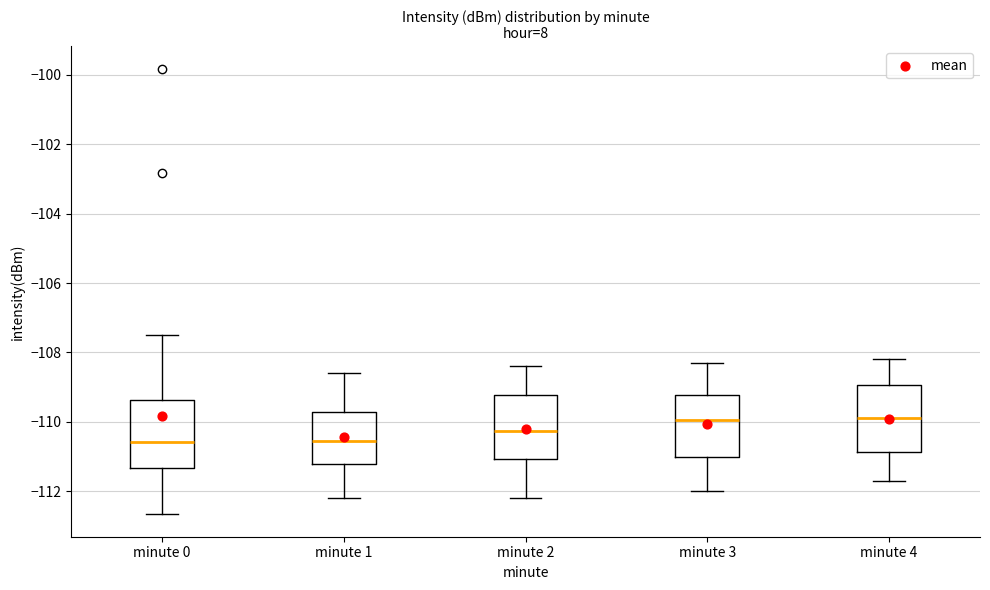

Reading left to right, transcribe this box plot: for each box, give where its median line is, the range the box spans, and where its two whiskers end, as read against the y-axis. The values are not printed on the chart, so give them approximately, as read against the axis.

minute 0: median -110.6, box -111.4 to -109.4, whiskers -112.6 to -107.4
minute 1: median -110.6, box -111.2 to -109.8, whiskers -112.2 to -108.6
minute 2: median -110.2, box -111.0 to -109.2, whiskers -112.2 to -108.4
minute 3: median -110.0, box -111.0 to -109.2, whiskers -112.0 to -108.2
minute 4: median -109.8, box -110.8 to -109.0, whiskers -111.6 to -108.2